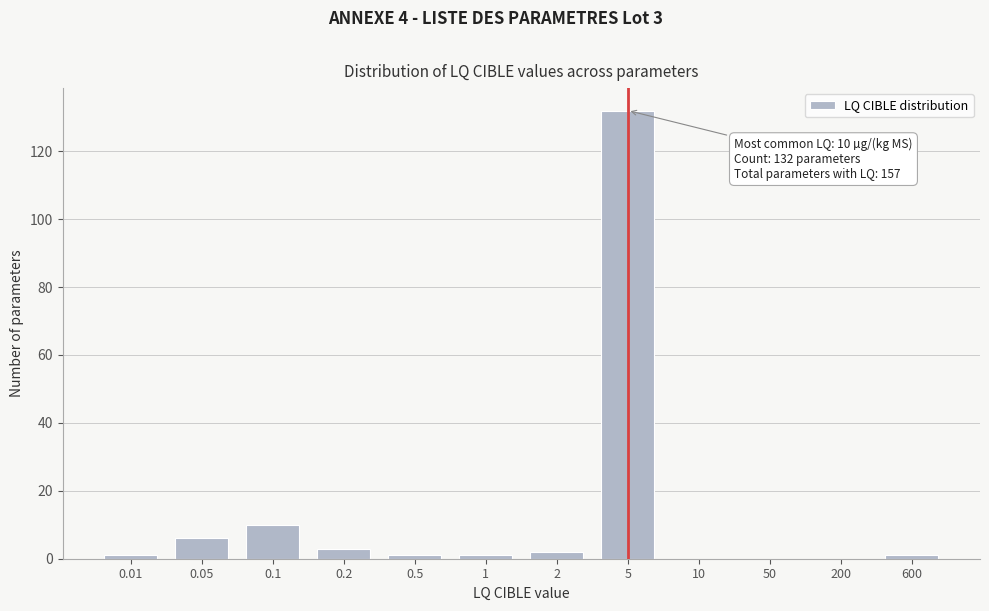

Reading left to right, extract all data points from this chart.

0.01=1	0.05=6	0.1=10	0.2=3	0.5=1	1=1	2=2	5=132	10=0	50=0	200=0	600=1